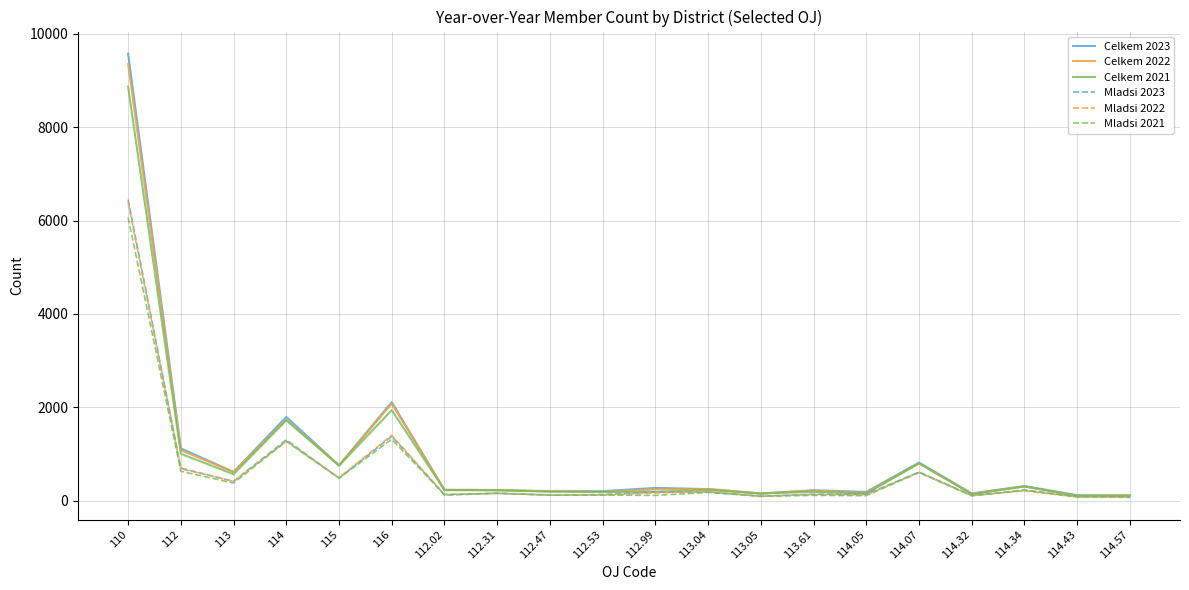

How many categories are shown in the chart?

20